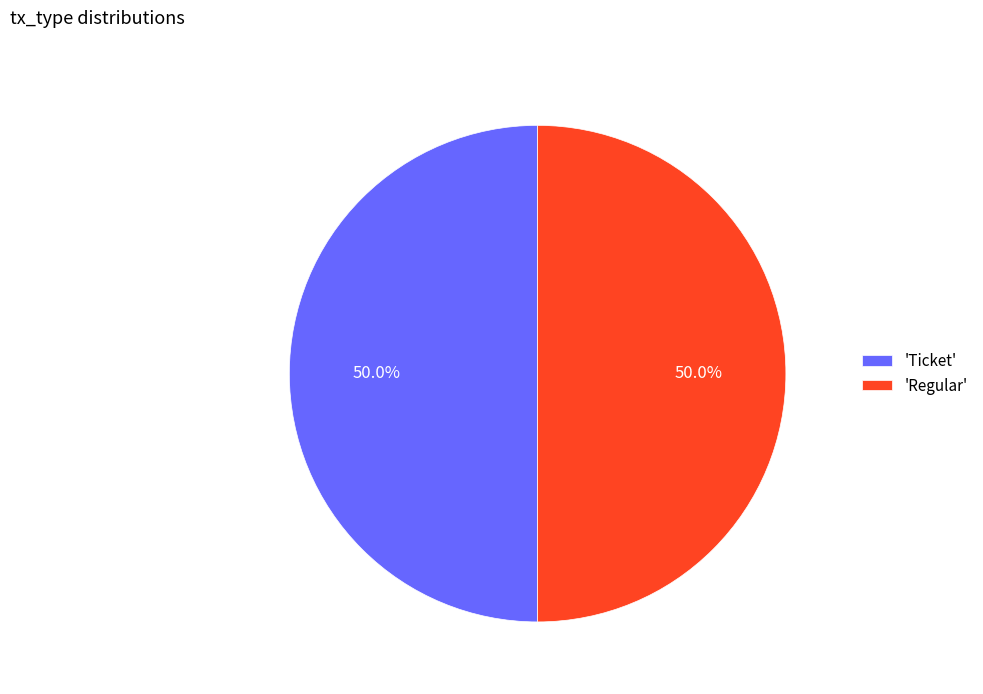

How much of the chart is everything except 'Regular'?

50.0%